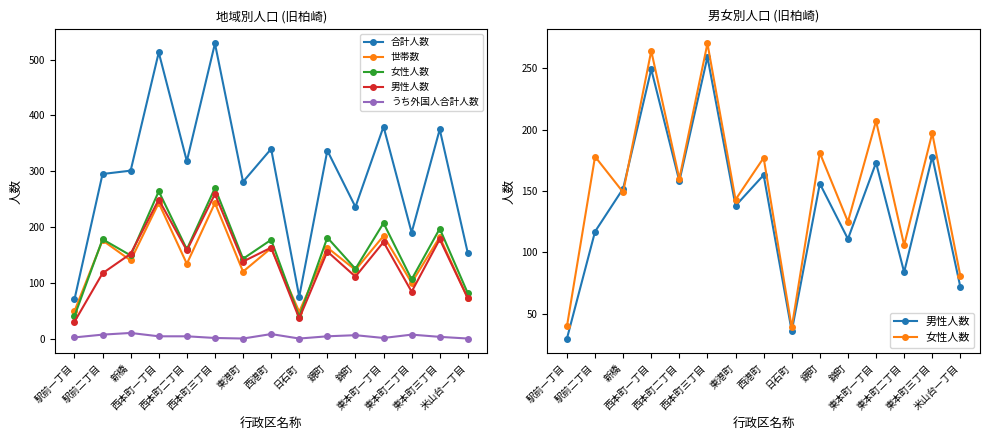

Between 錦町 and 東本町一丁目, which series saw the biggest shift?

合計人数